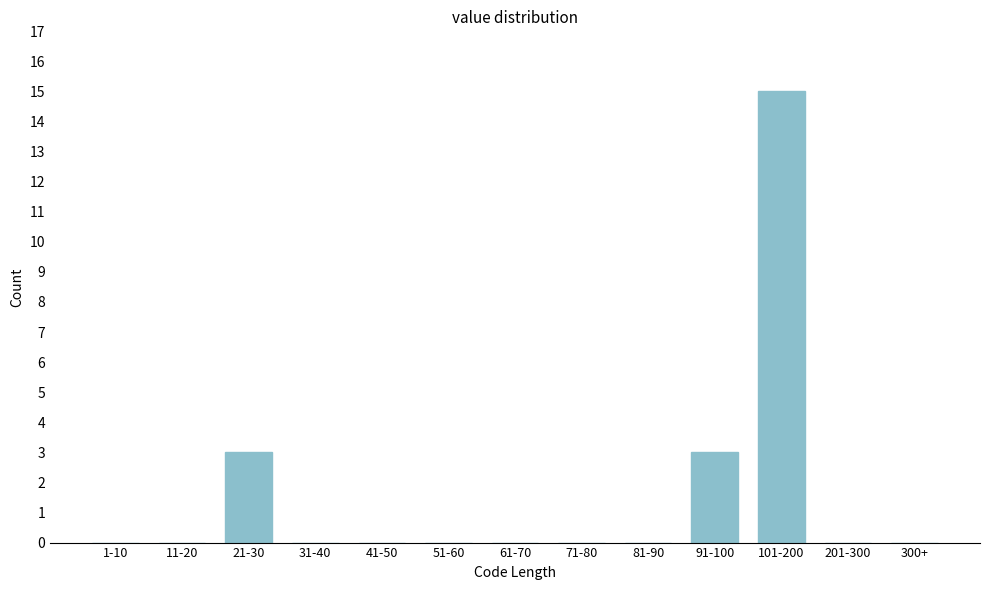

Reading left to right, extract all data points from this chart.

1-10=0	11-20=0	21-30=3	31-40=0	41-50=0	51-60=0	61-70=0	71-80=0	81-90=0	91-100=3	101-200=15	201-300=0	300+=0